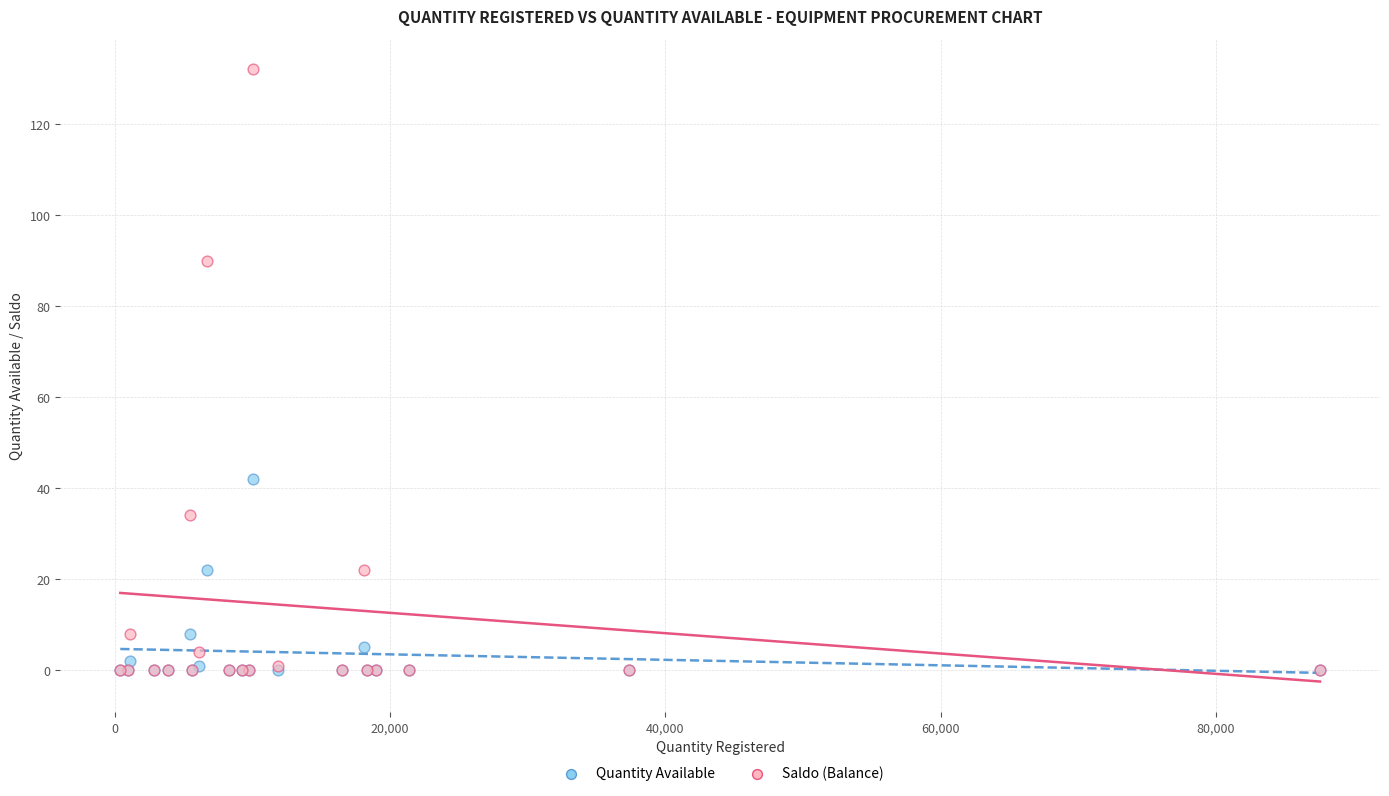

Which series contains the highest Y value?

Saldo (Balance)